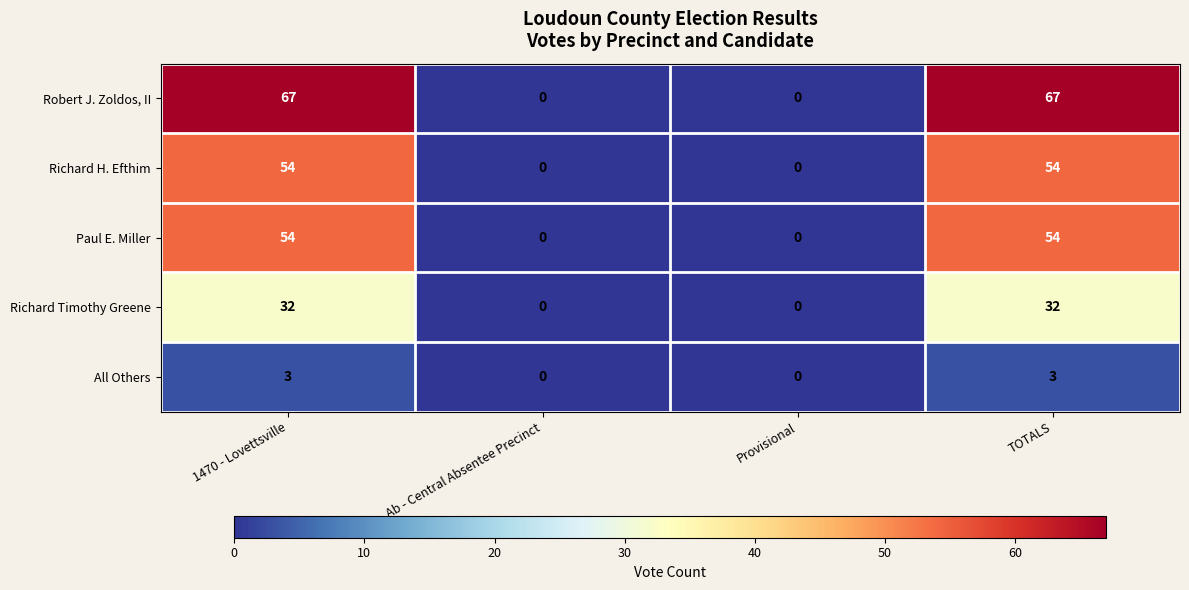

Which series has the widest spread of values?

Robert J. Zoldos, II